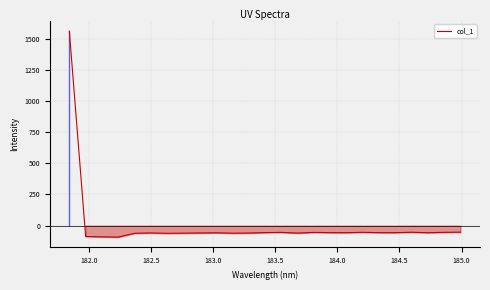

What is the smallest value displayed?

-92.2